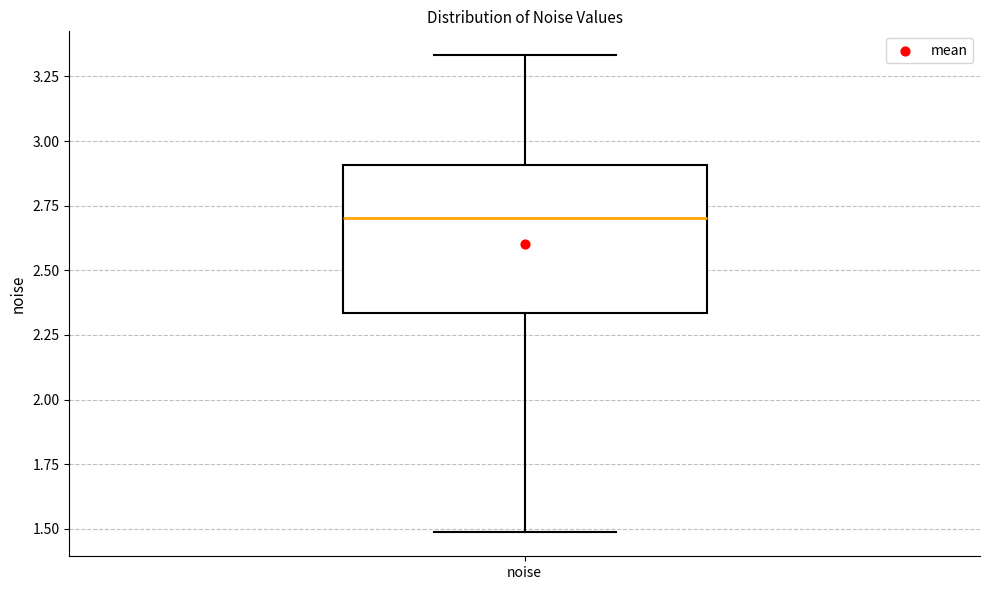

Read this box plot against the y-axis: the position of the median line, the range covered by the box, and the ends of both whiskers. The values are not printed on the chart, so give them approximately, as read against the axis.

median 2.70, box 2.35 to 2.90, whiskers 1.50 to 3.35